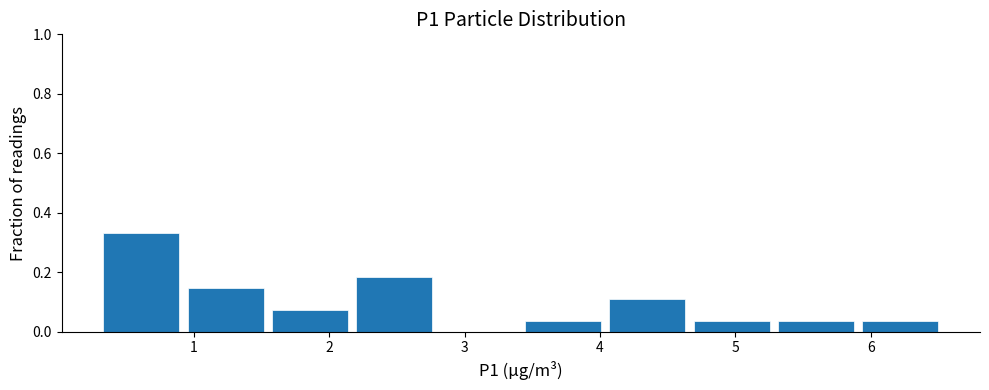

Reading left to right, list every bar in this chart as the range it spans on the x-axis followed by its height. Neither the bar edges nor the heights are printed on the chart, so give them approximately, as read against the axes.

0.3 to 0.9: 0.34
0.9 to 1.5: 0.14
1.5 to 2.2: 0.08
2.2 to 2.8: 0.18
2.8 to 3.4: 0
3.4 to 4.0: 0.04
4.0 to 4.7: 0.12
4.7 to 5.3: 0.04
5.3 to 5.9: 0.04
5.9 to 6.5: 0.04